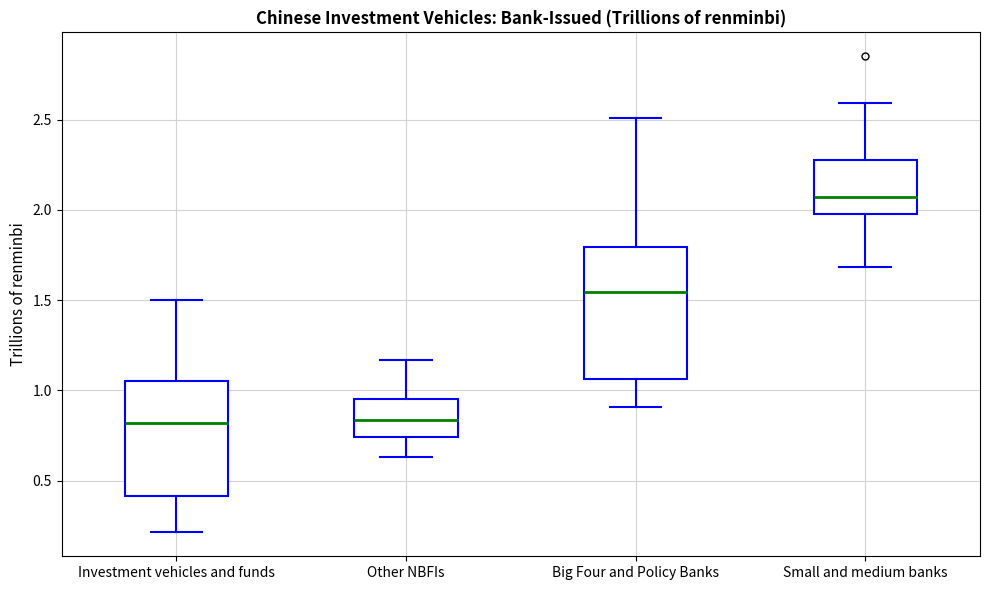

Which box has the highest median line?

Small and medium banks